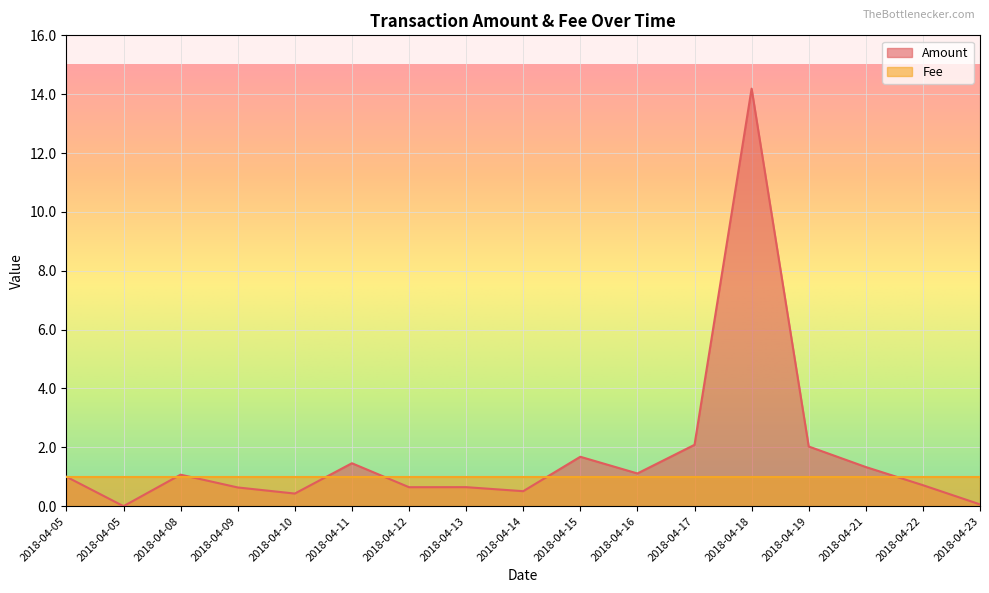

What is the greatest value displayed?

14.2